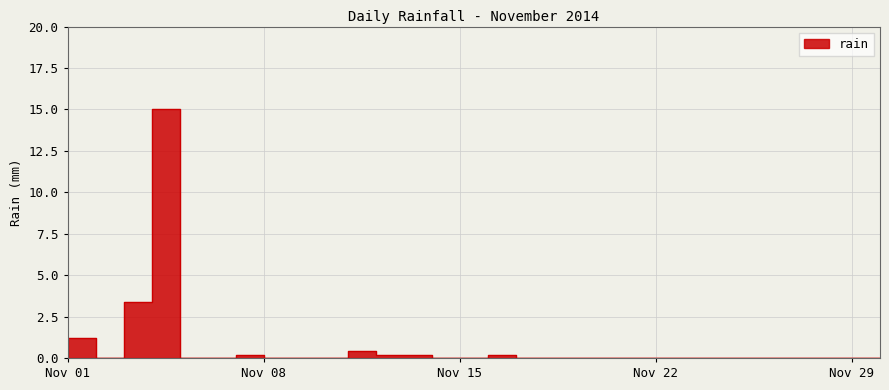

Is it true that the value at 2014-11-24 is 0.0?

True